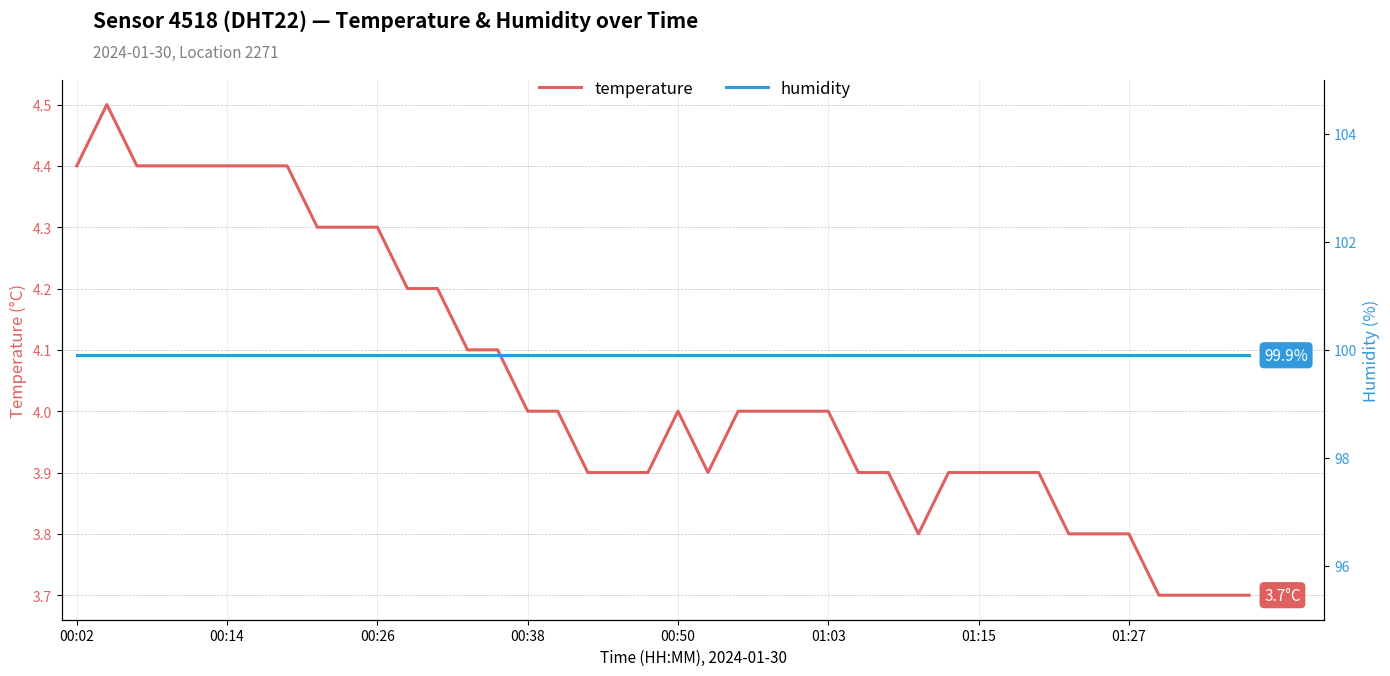

What is the greatest value displayed?

99.9